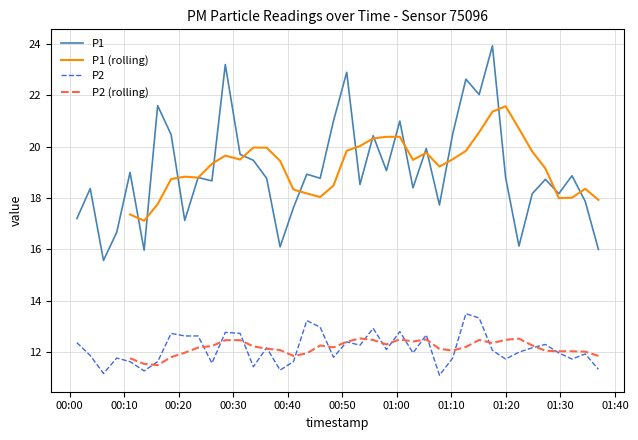

True or false: P1 (rolling) and P2 cross at least once.

False